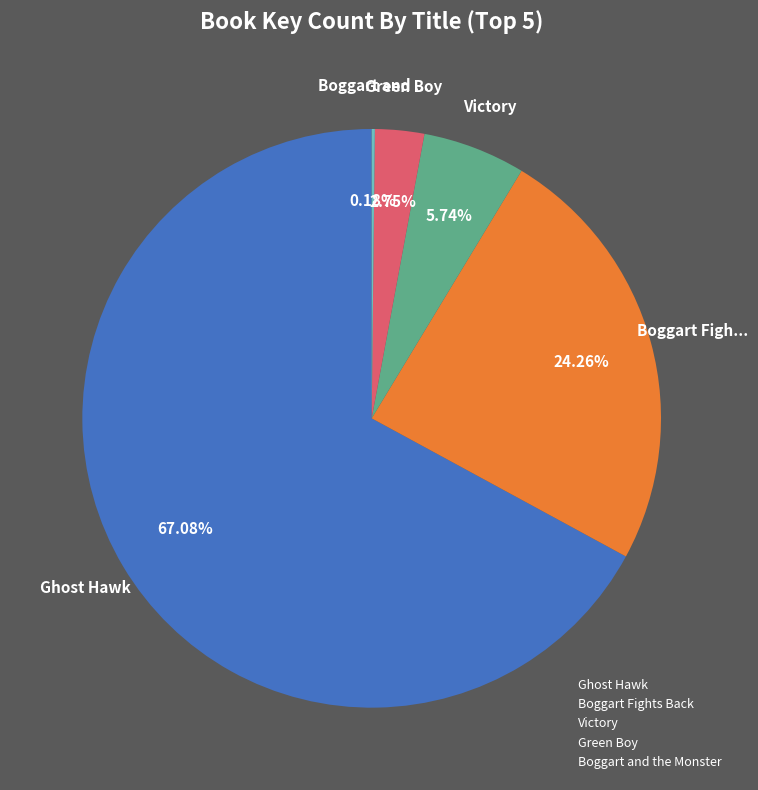

Is the sum of Ghost Hawk and Victory greater than half?

Yes